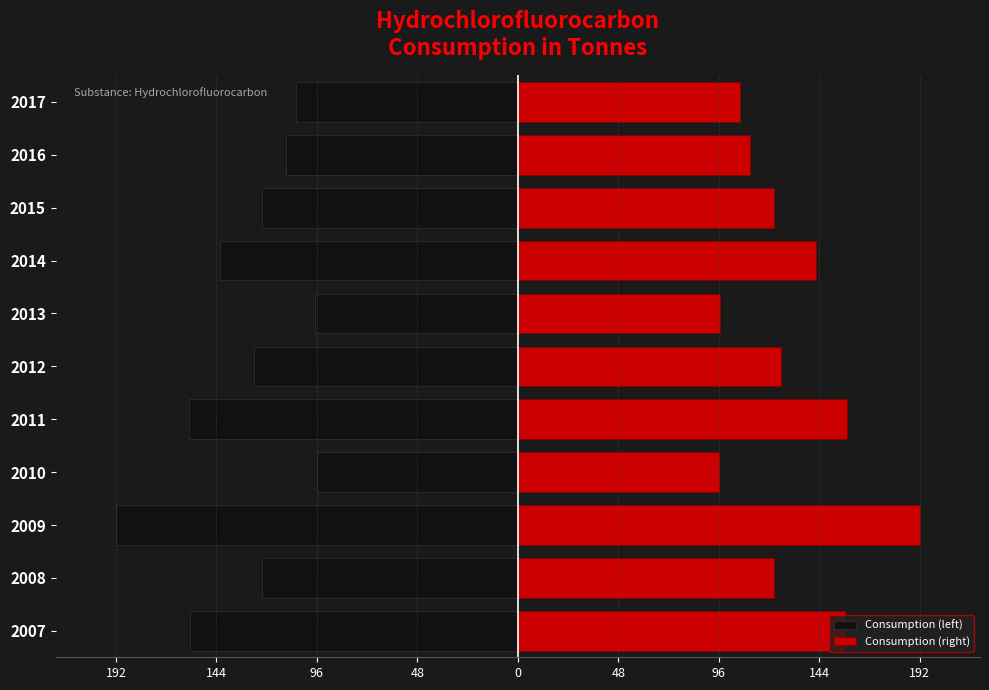

What is the smallest value displayed?

-192.1